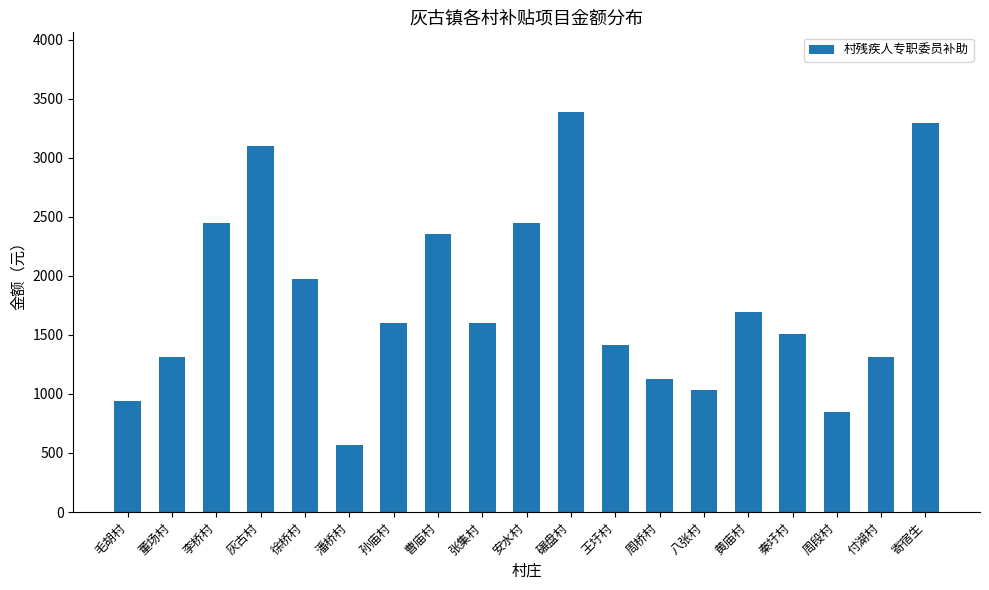

Reading right to left, transcribe all the data shown in this chart.

寄宿生=3290	付湖村=1316	周段村=846	秦圩村=1504	黄庙村=1692	八张村=1034	周桥村=1128	王圩村=1410	碾盘村=3384	安水村=2444	张集村=1598	曹庙村=2350	孙庙村=1598	潘桥村=564	徐桥村=1974	灰古村=3102	李桥村=2444	董场村=1316	毛胡村=940